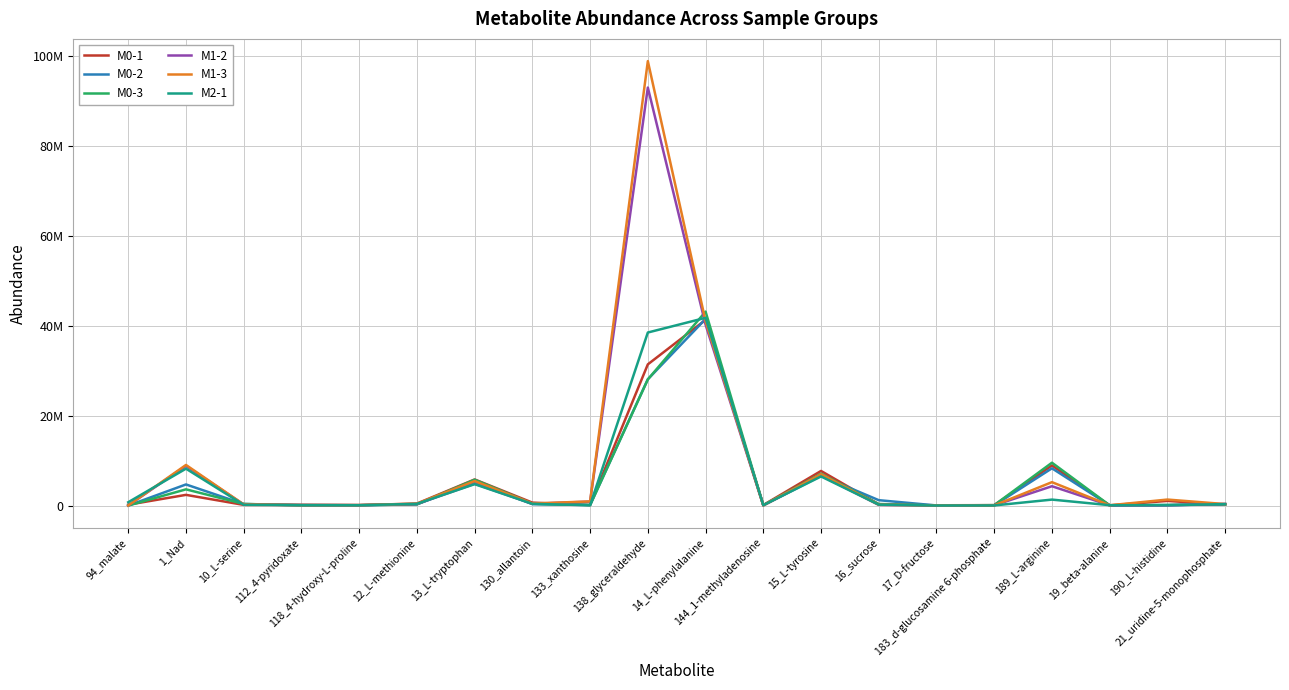

What is the difference between the M1-3 values at 112_4-pyridoxate and 1_Nad?

8923222